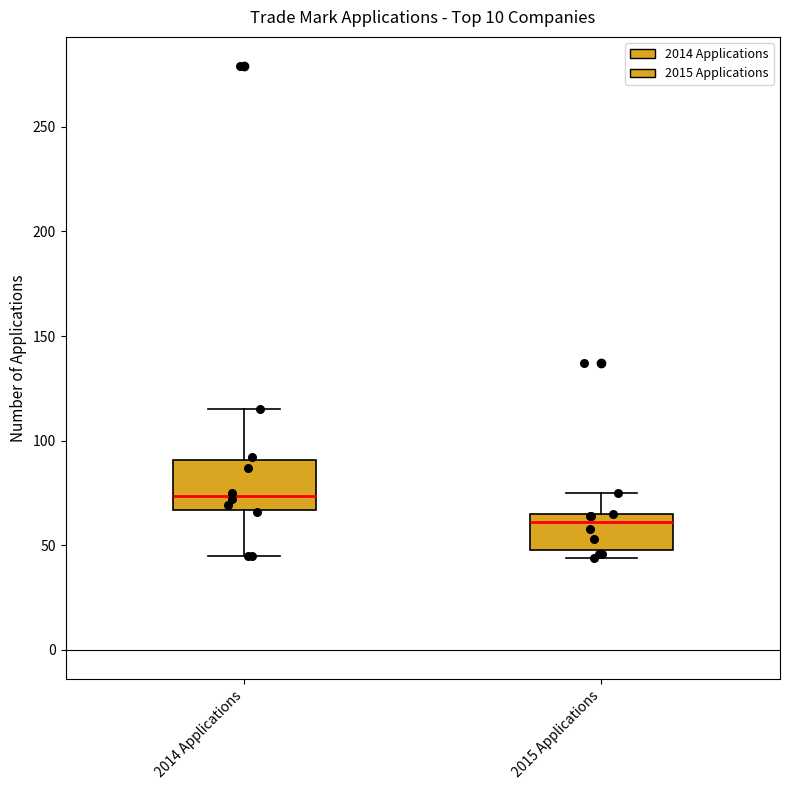

Which box's median line is the highest?

2014 Applications